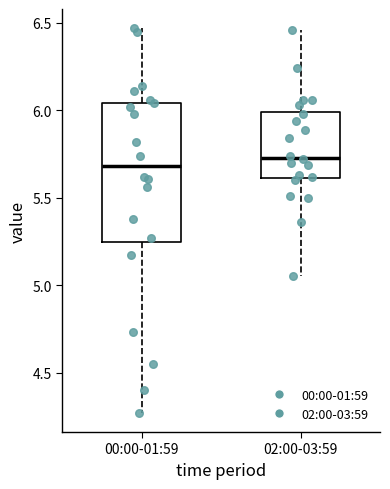

Which box's median line is the highest?

02:00-03:59